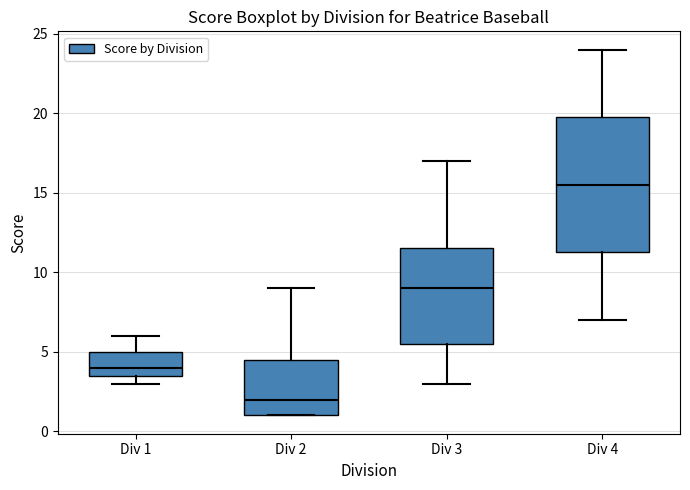

Reading left to right, transcribe this box plot: for each box, give where its median line is, the range the box spans, and where its two whiskers end, as read against the y-axis. The values are not printed on the chart, so give them approximately, as read against the axis.

Div 1: median 4.0, box 3.5 to 5.0, whiskers 3.0 to 6.0
Div 2: median 2.0, box 1.0 to 4.5, whiskers 1.0 to 9.0
Div 3: median 9.0, box 5.5 to 11.5, whiskers 3.0 to 17.0
Div 4: median 15.5, box 11.5 to 20.0, whiskers 7.0 to 24.0